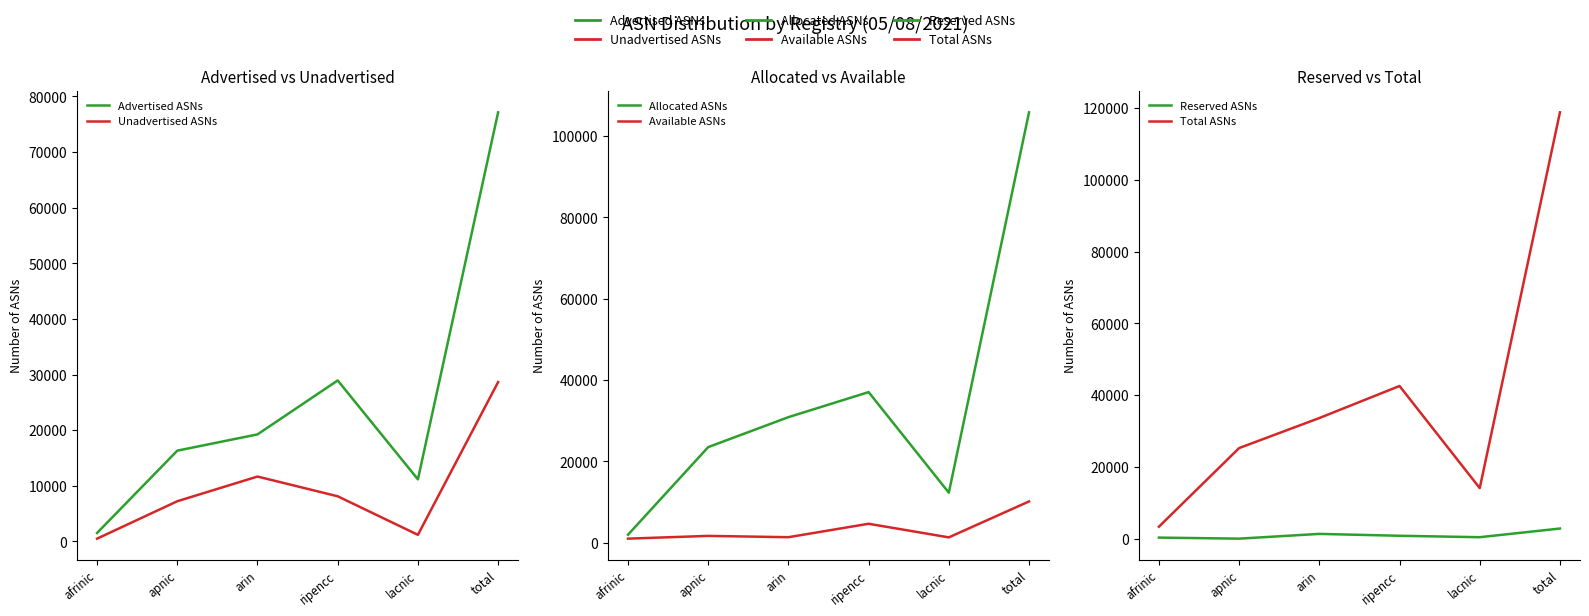

What is the sum of all Available ASNs values?

20354